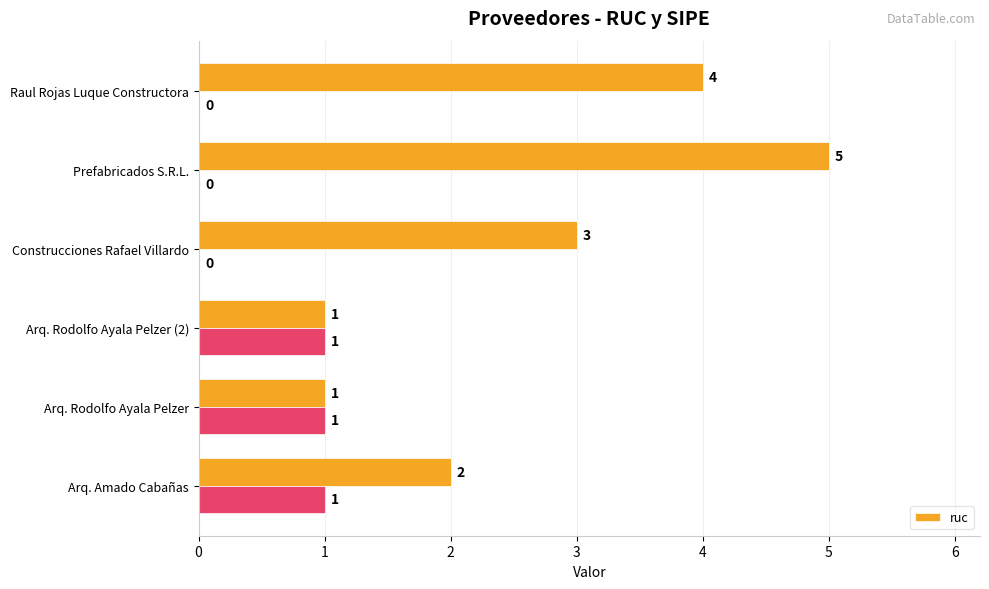

Which category has the highest value in the ruc series?

Prefabricados S.R.L.